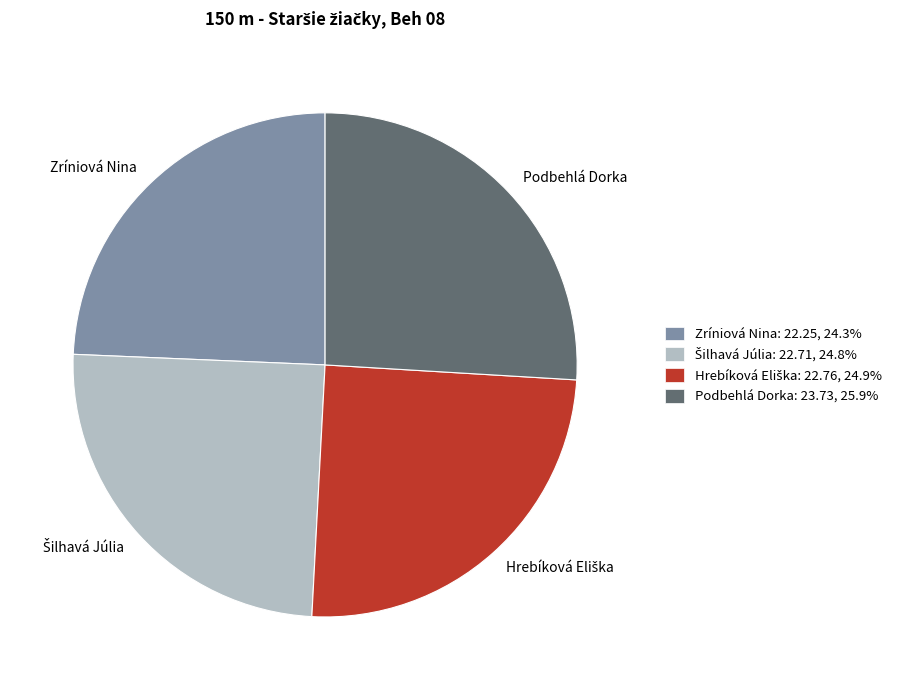

The Zríniová Nina slice represents 31% of the pie. True or false?

False